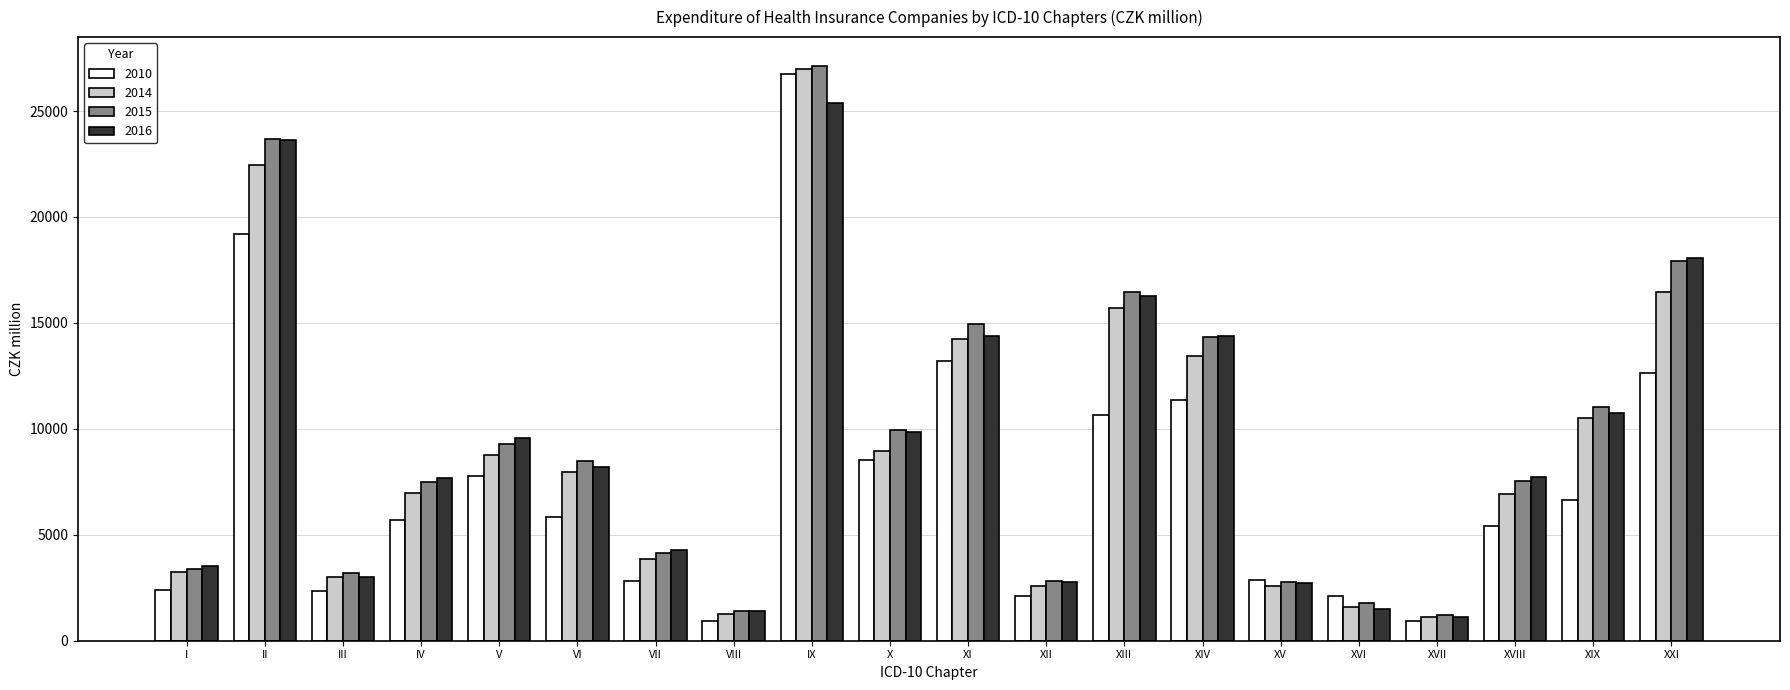

Does the chart contain any negative values?

No